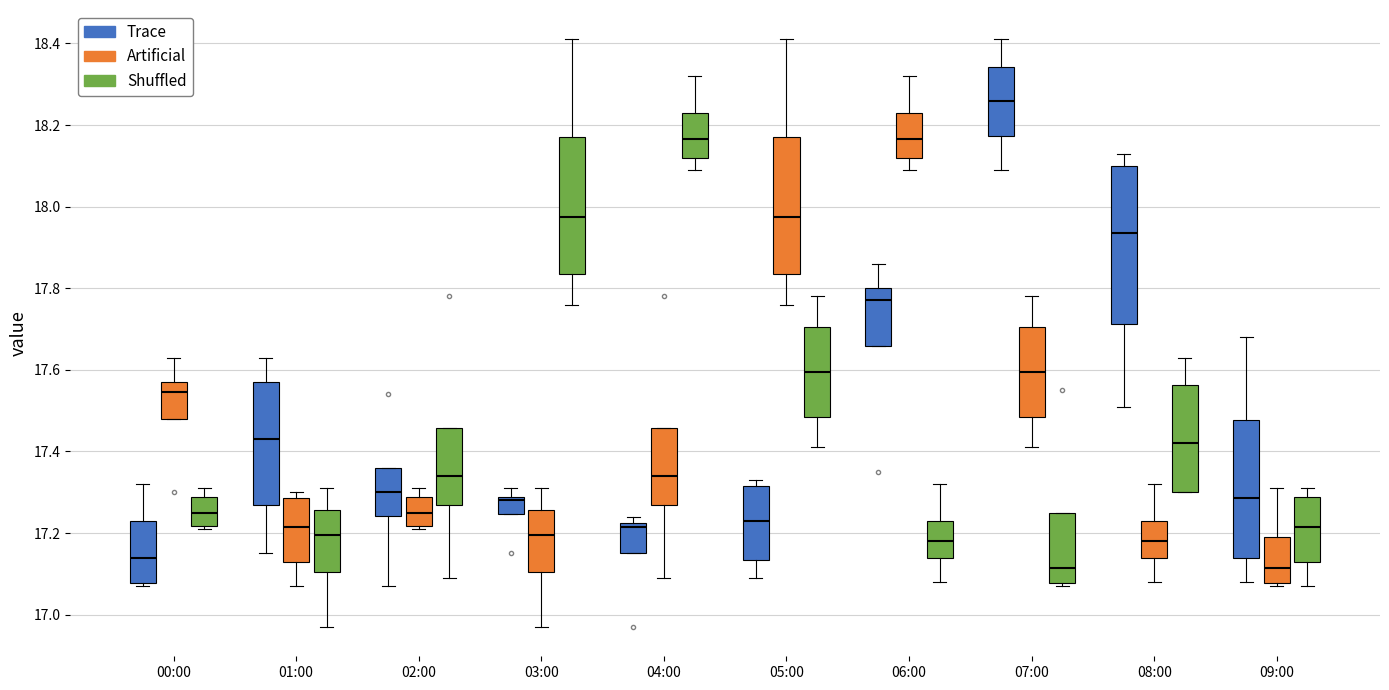

Reading left to right, transcribe this box plot: for each box, give where its median line is, the range the box spans, and where its two whiskers end, as read against the y-axis. The values are not printed on the chart, so give them approximately, as read against the axis.

00:00 (Trace): median 17.14, box 17.08 to 17.24, whiskers 17.08 (just below the box's lower edge) to 17.32
00:00 (Artificial): median 17.54, box 17.48 to 17.58, whiskers 17.48 to 17.64
00:00 (Shuffled): median 17.26, box 17.22 to 17.28, whiskers 17.22 (just below the box's lower edge) to 17.32
01:00 (Trace): median 17.44, box 17.28 to 17.58, whiskers 17.16 to 17.64
01:00 (Artificial): median 17.22, box 17.14 to 17.28, whiskers 17.08 to 17.30
01:00 (Shuffled): median 17.20, box 17.10 to 17.26, whiskers 16.98 to 17.32
02:00 (Trace): median 17.30, box 17.24 to 17.36, whiskers 17.08 to 17.36
02:00 (Artificial): median 17.26, box 17.22 to 17.28, whiskers 17.22 (just below the box's lower edge) to 17.32
02:00 (Shuffled): median 17.34, box 17.28 to 17.46, whiskers 17.10 to 17.46
03:00 (Trace): median 17.28 (just below the box's upper edge), box 17.24 to 17.28, whiskers 17.24 to 17.32
03:00 (Artificial): median 17.20, box 17.10 to 17.26, whiskers 16.98 to 17.32
03:00 (Shuffled): median 17.98, box 17.84 to 18.18, whiskers 17.76 to 18.42
04:00 (Trace): median 17.22 (just below the box's upper edge), box 17.16 to 17.22, whiskers 17.16 to 17.24
04:00 (Artificial): median 17.34, box 17.28 to 17.46, whiskers 17.10 to 17.46
04:00 (Shuffled): median 18.16, box 18.12 to 18.24, whiskers 18.10 to 18.32
05:00 (Trace): median 17.24, box 17.14 to 17.32, whiskers 17.10 to 17.34
05:00 (Artificial): median 17.98, box 17.84 to 18.18, whiskers 17.76 to 18.42
05:00 (Shuffled): median 17.60, box 17.48 to 17.70, whiskers 17.42 to 17.78
06:00 (Trace): median 17.78, box 17.66 to 17.80, whiskers 17.66 to 17.86
06:00 (Artificial): median 18.16, box 18.12 to 18.24, whiskers 18.10 to 18.32
06:00 (Shuffled): median 17.18, box 17.14 to 17.24, whiskers 17.08 to 17.32
07:00 (Trace): median 18.26, box 18.18 to 18.34, whiskers 18.10 to 18.42
07:00 (Artificial): median 17.60, box 17.48 to 17.70, whiskers 17.42 to 17.78
07:00 (Shuffled): median 17.12, box 17.08 to 17.26, whiskers 17.08 (just below the box's lower edge) to 17.26
08:00 (Trace): median 17.94, box 17.72 to 18.10, whiskers 17.52 to 18.14
08:00 (Artificial): median 17.18, box 17.14 to 17.24, whiskers 17.08 to 17.32
08:00 (Shuffled): median 17.42, box 17.30 to 17.56, whiskers 17.30 to 17.64
09:00 (Trace): median 17.28, box 17.14 to 17.48, whiskers 17.08 to 17.68
09:00 (Artificial): median 17.12, box 17.08 to 17.20, whiskers 17.08 (just below the box's lower edge) to 17.32
09:00 (Shuffled): median 17.22, box 17.14 to 17.28, whiskers 17.08 to 17.32